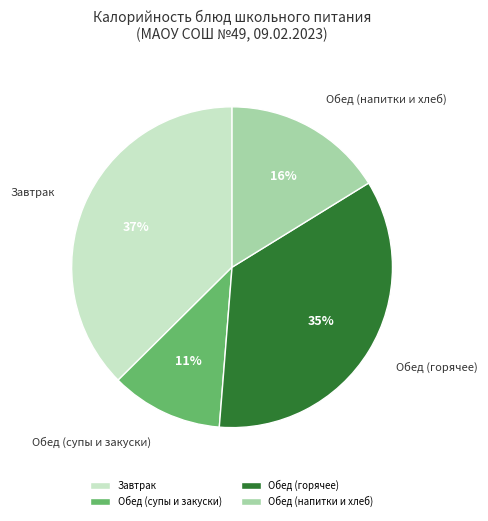

Combined, do Обед (горячее) and Обед (напитки и хлеб) account for over 50%?

Yes